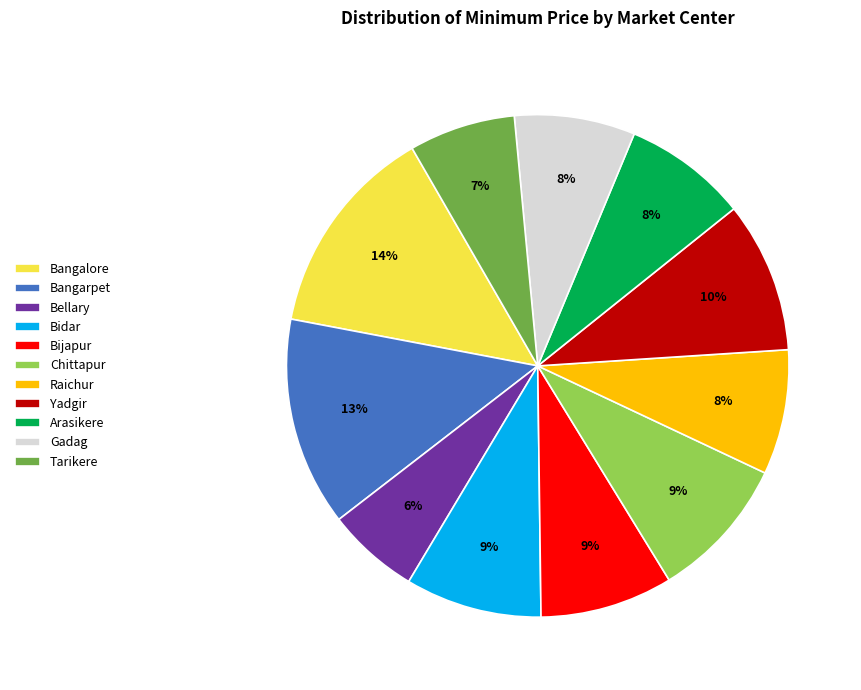

Count the number of slices in the pie.

11